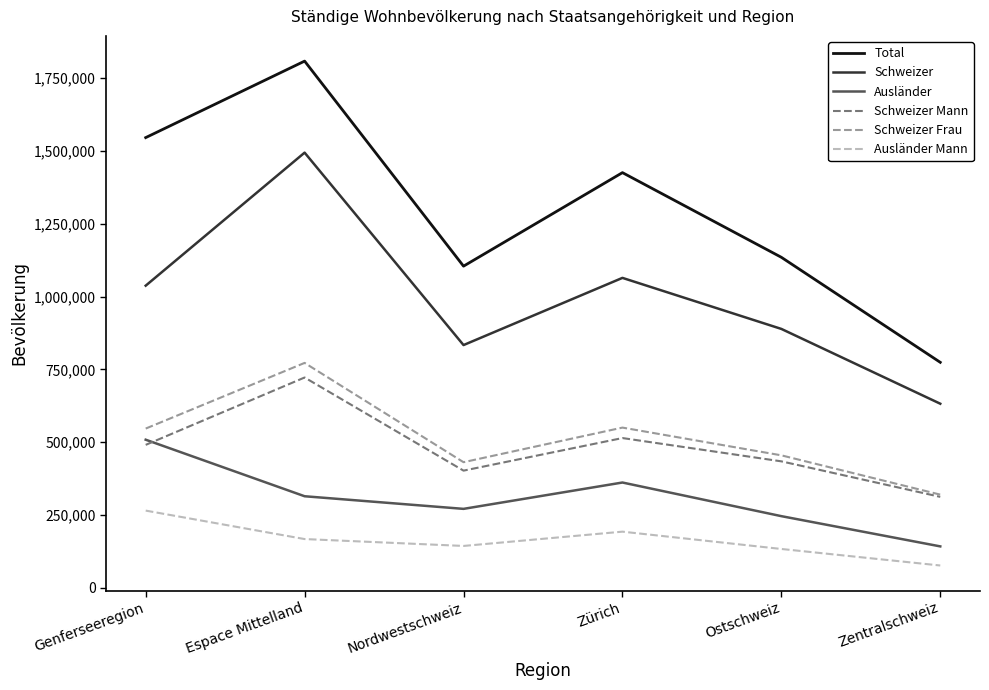

What is the average value of the Ausländer Mann series?

163044